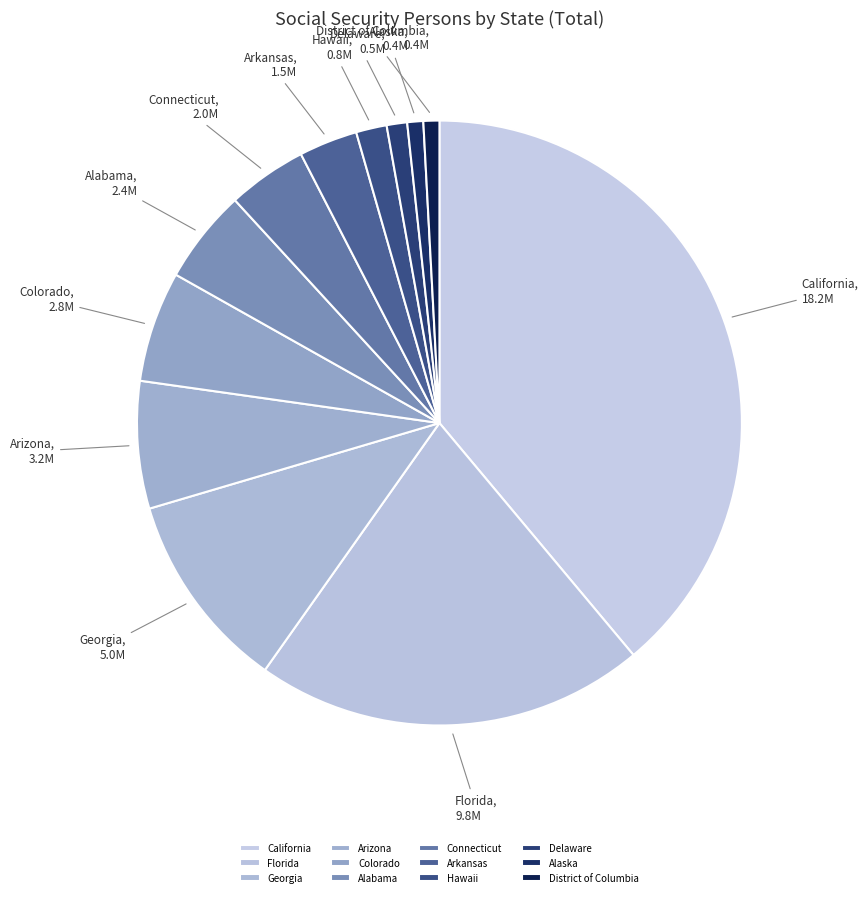

Is the sum of Connecticut and Alaska greater than half?

No